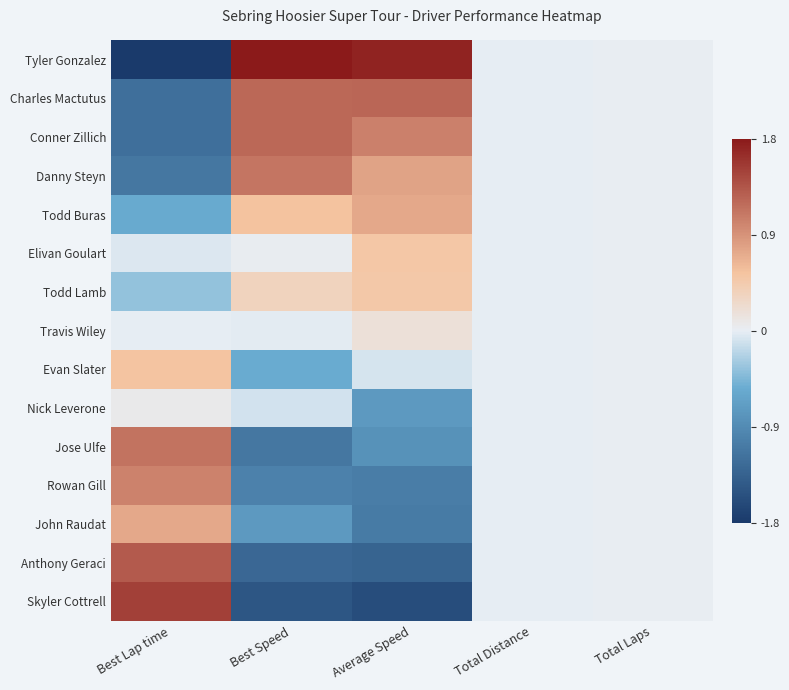

What is the smallest value displayed?

-1.8